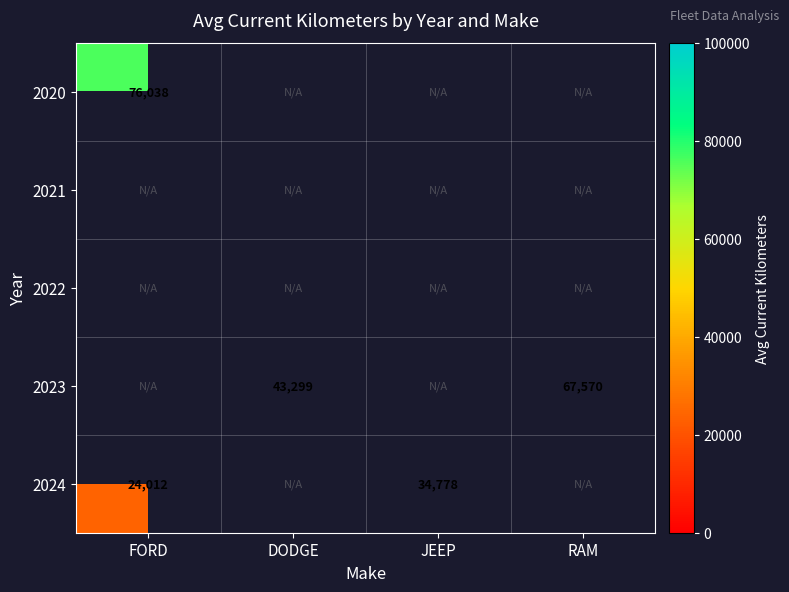

The value of 2023 at DODGE is 26466.9. True or false?

False